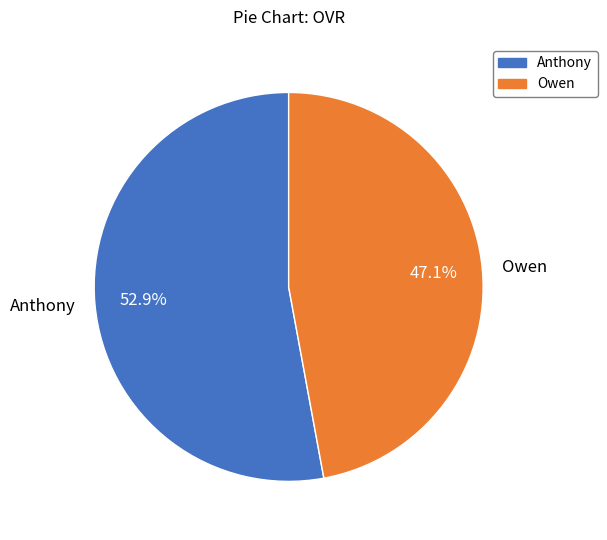

Is the sum of Anthony and Owen greater than half?

Yes